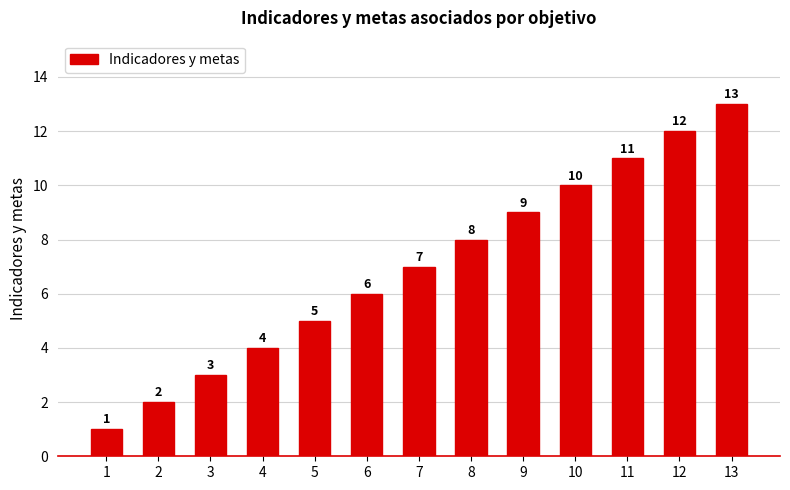

How many distinct data groups are displayed?

1